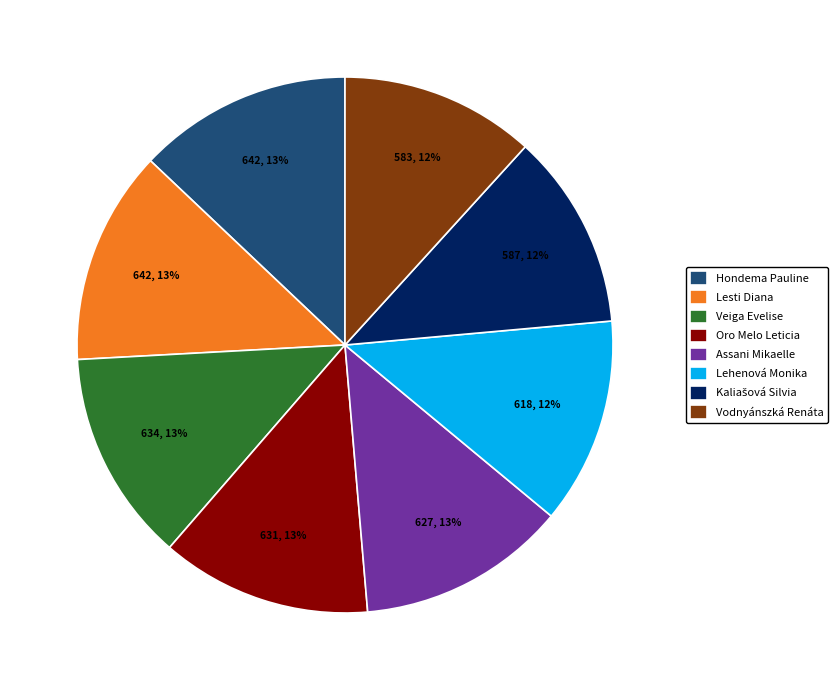

How many slices are in this pie chart?

8